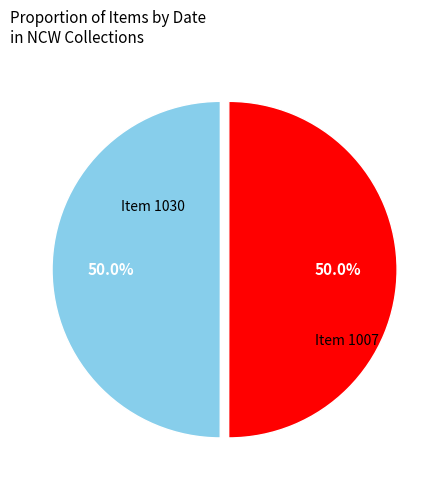

Which category has the biggest portion of the pie?

1007